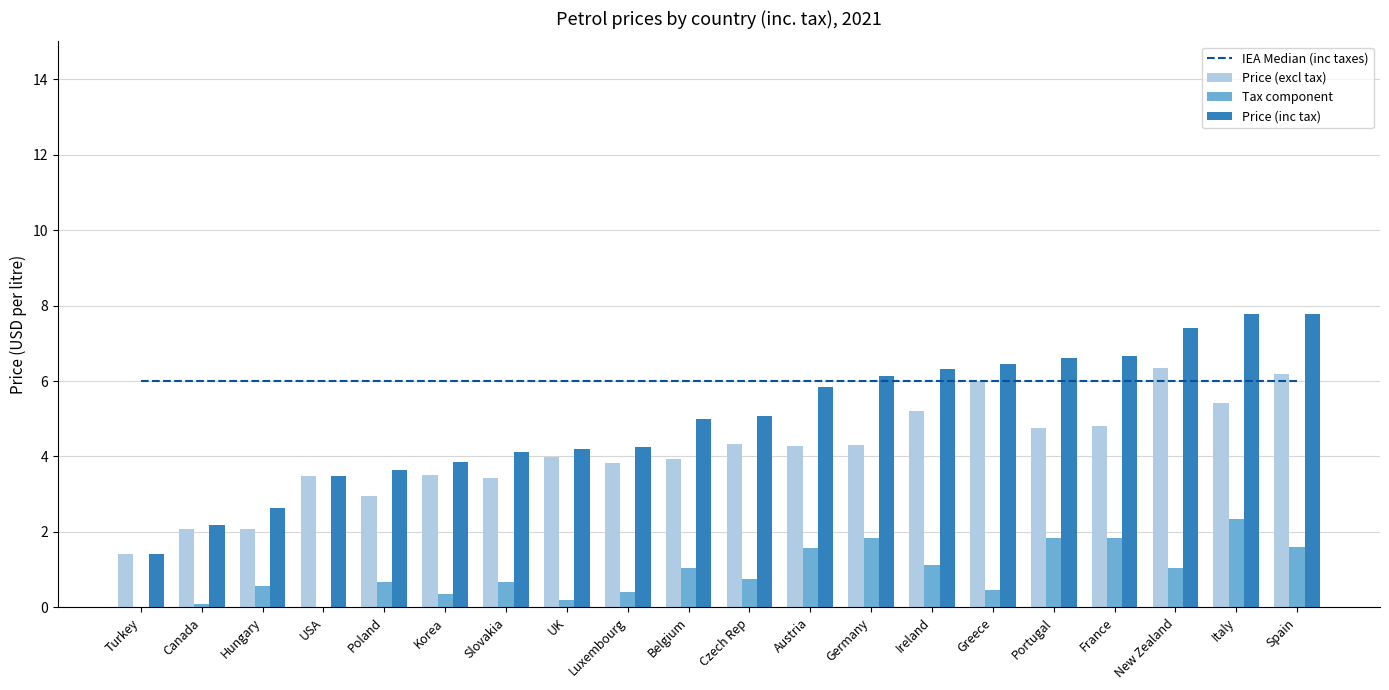

What is the label of the 1st bar from the right?

Spain